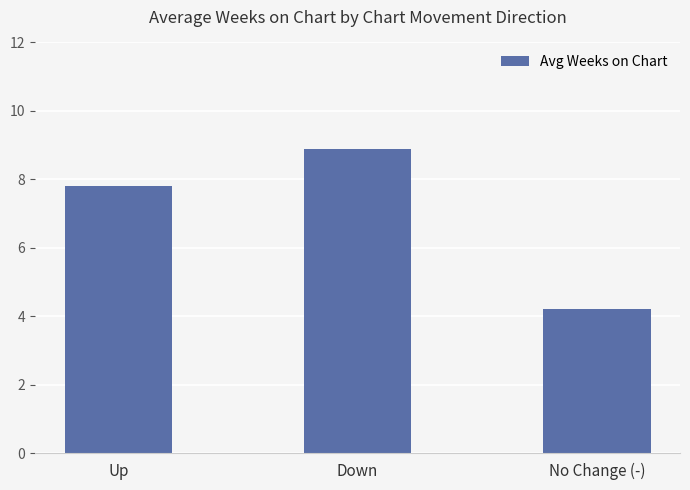

What is the change in value from Up to No Change (-)?

-3.6